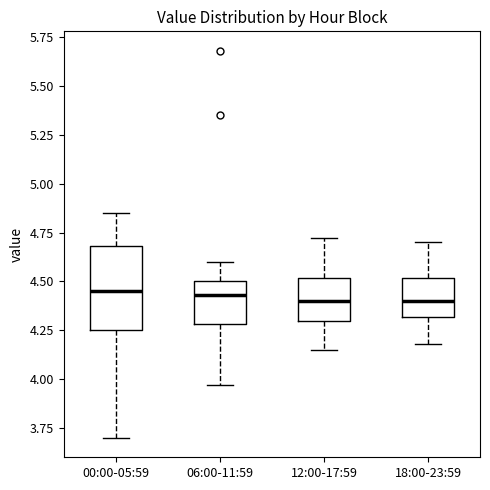

Reading left to right, read every box against the y-axis: the position of its median line, the range the box covers, and the ends of its whiskers. The values are not printed on the chart, so give them approximately, as read against the axis.

00:00-05:59: median 4.45, box 4.25 to 4.70, whiskers 3.70 to 4.85
06:00-11:59: median 4.45, box 4.30 to 4.50, whiskers 3.95 to 4.60
12:00-17:59: median 4.40, box 4.30 to 4.50, whiskers 4.15 to 4.70
18:00-23:59: median 4.40, box 4.30 to 4.50, whiskers 4.20 to 4.70